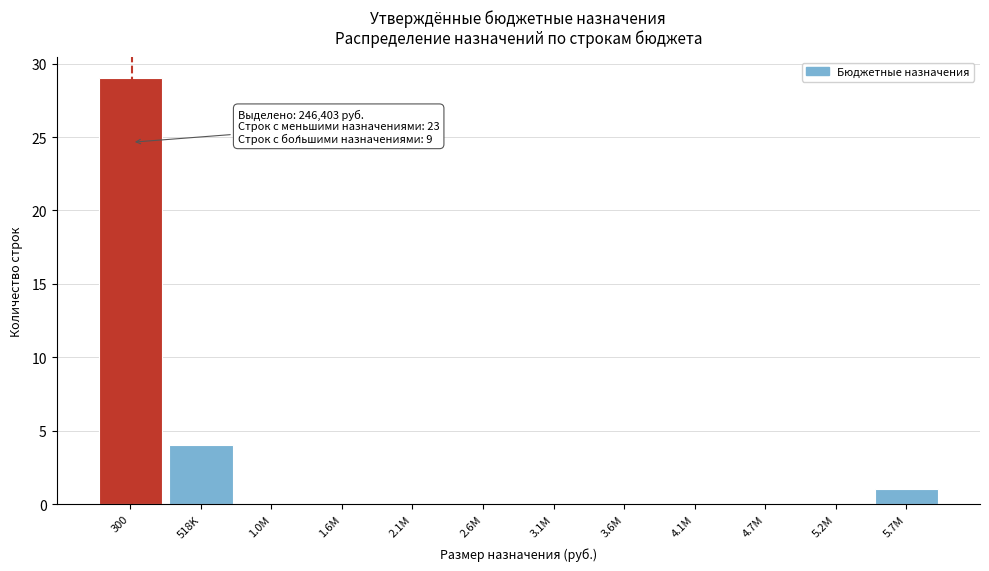

Reading left to right, list all the values displayed in this chart.

300=29	518K=4	1.0M=0	1.6M=0	2.1M=0	2.6M=0	3.1M=0	3.6M=0	4.1M=0	4.7M=0	5.2M=0	5.7M=1